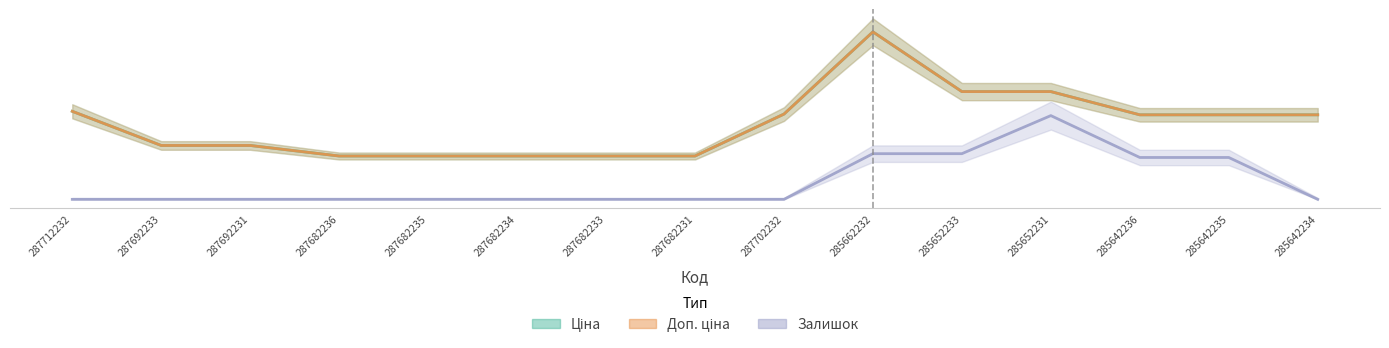

Count the number of categories in the chart.

15